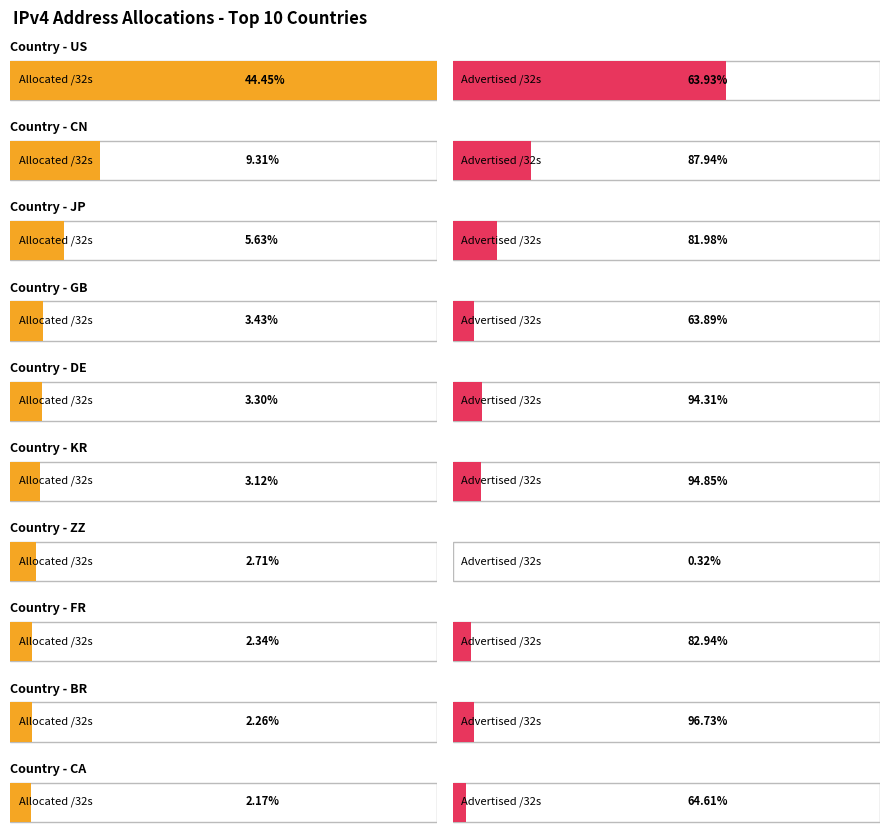

What are all the series names shown in the legend?

Advertised /32s, Allocated /32s